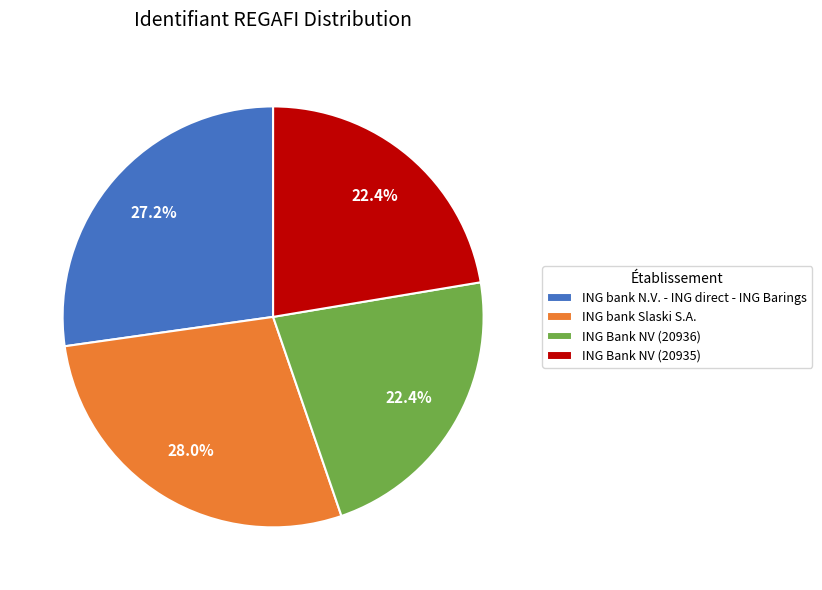

Is the sum of ING bank N.V. - ING direct - ING Barings and ING Bank NV (20935) greater than half?

No